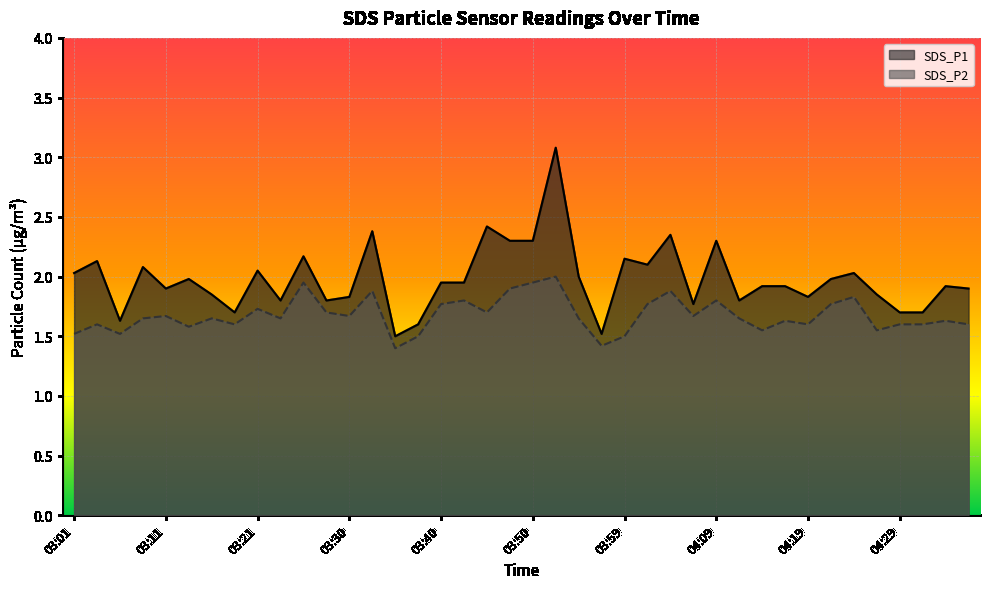

At which category does SDS_P1 reach its first local valley?

03:06